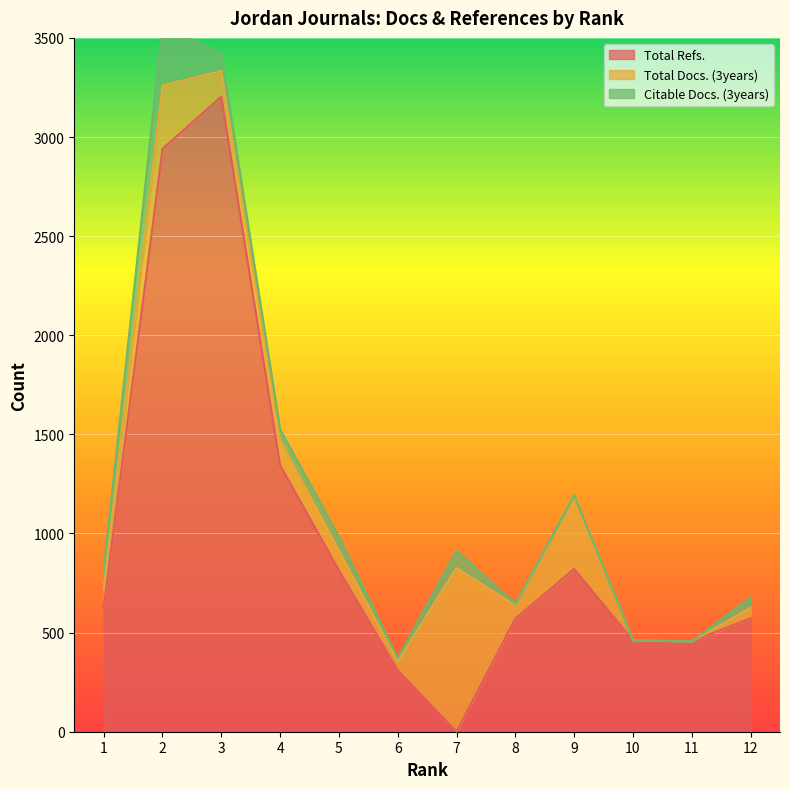

What is the greatest value displayed?

3204